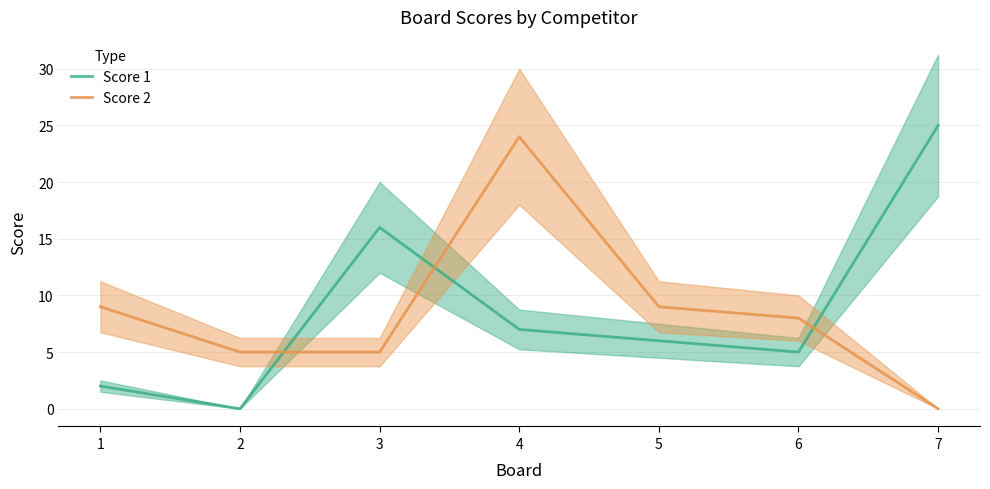

List the series in order of their peak value, highest first.

Score 1, Score 2